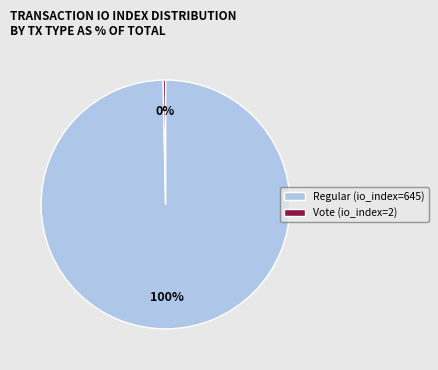

Is Vote (io_index=2) the majority of the pie?

No